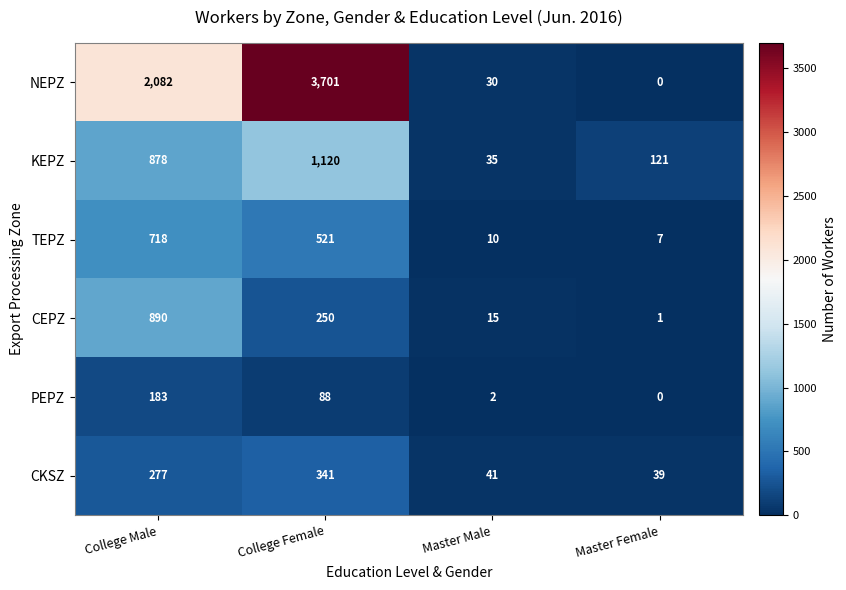

At which label does PEPZ first exceed 88?

College Male